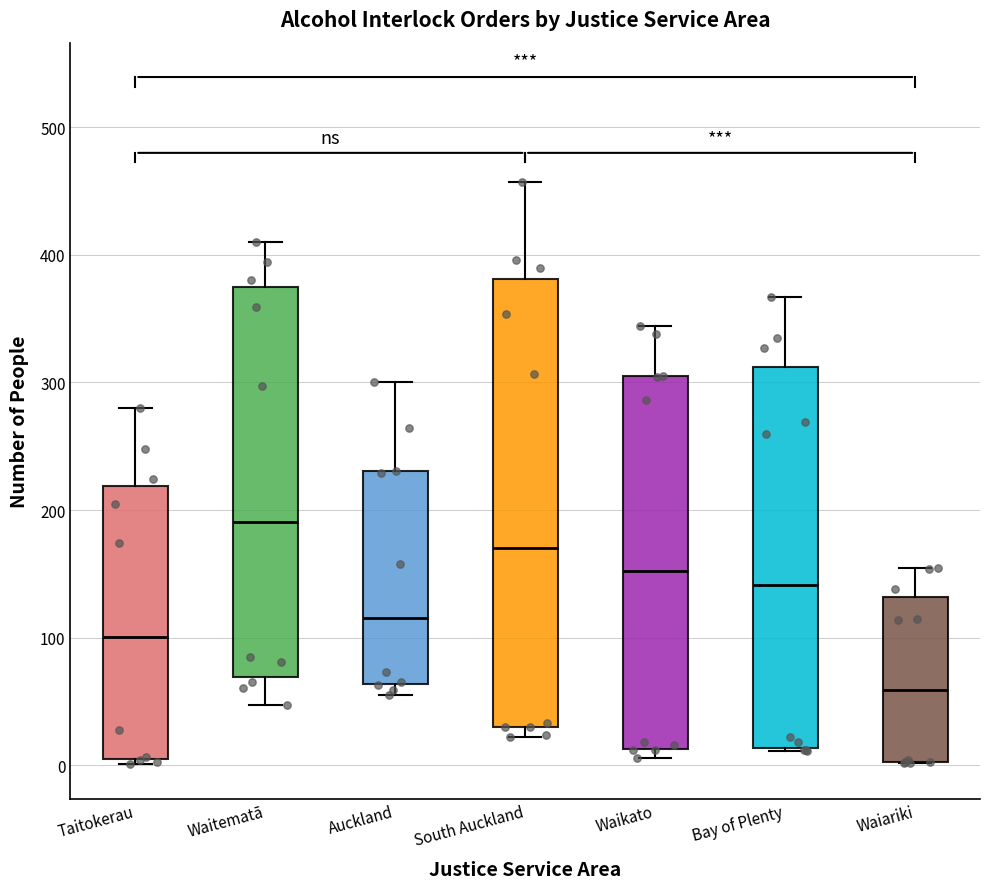

Reading left to right, transcribe this box plot: for each box, give where its median line is, the range the box spans, and where its two whiskers end, as read against the y-axis. The values are not printed on the chart, so give them approximately, as read against the axis.

Taitokerau: median 100, box 0 to 220, whiskers 0 (just below the box's lower edge) to 280
Waitematā: median 190, box 70 to 370, whiskers 50 to 410
Auckland: median 120, box 60 to 230, whiskers 60 (just below the box's lower edge) to 300
South Auckland: median 170, box 30 to 380, whiskers 20 to 460
Waikato: median 150, box 10 to 300, whiskers 10 (just below the box's lower edge) to 340
Bay of Plenty: median 140, box 10 to 310, whiskers 10 to 370
Waiariki: median 60, box 0 to 130, whiskers 0 to 160